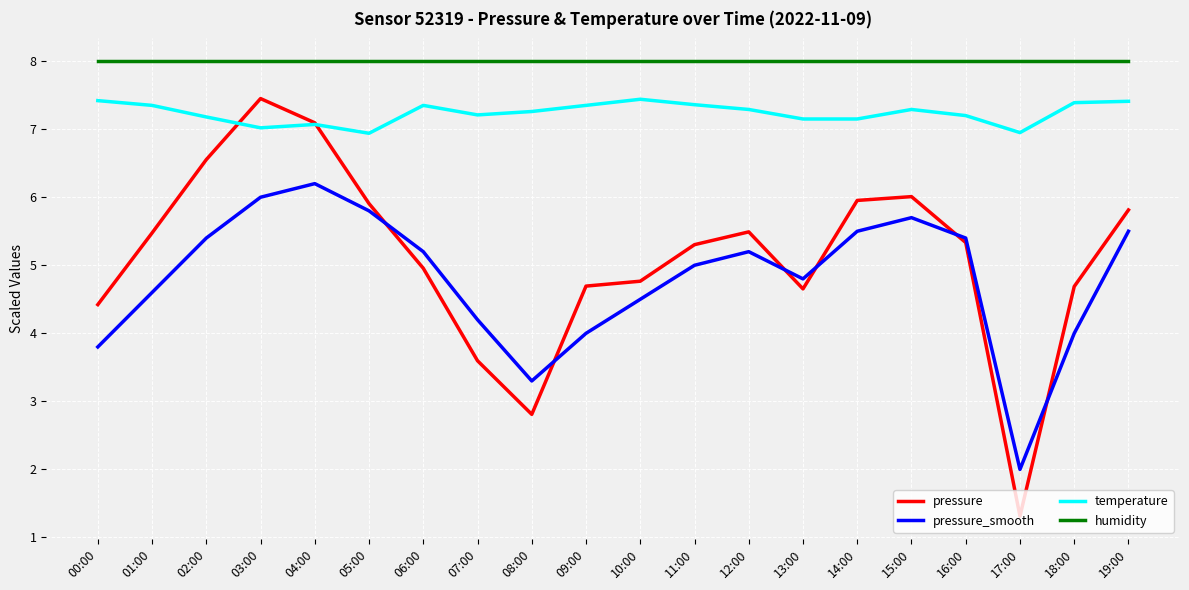

Which series has the largest total across all categories?

humidity